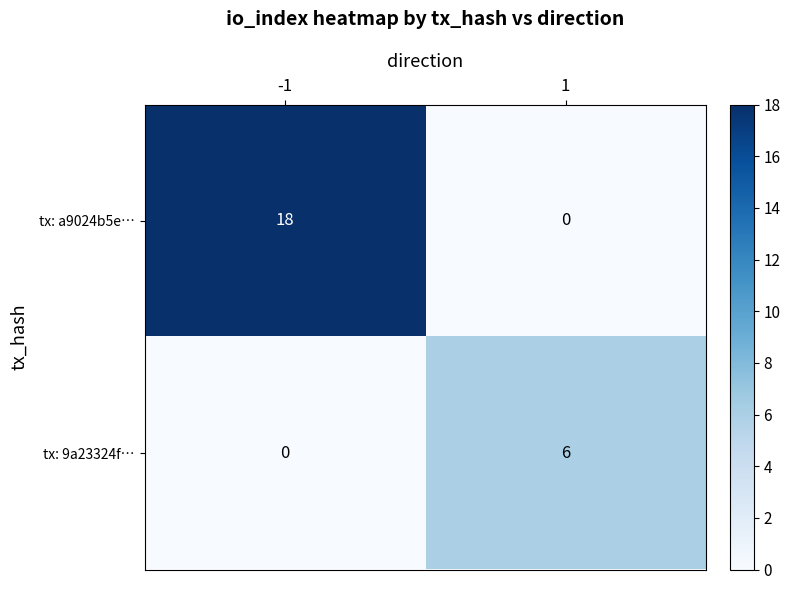

What is the sum of the tx: a9024b5e… values at 1 and -1?

18